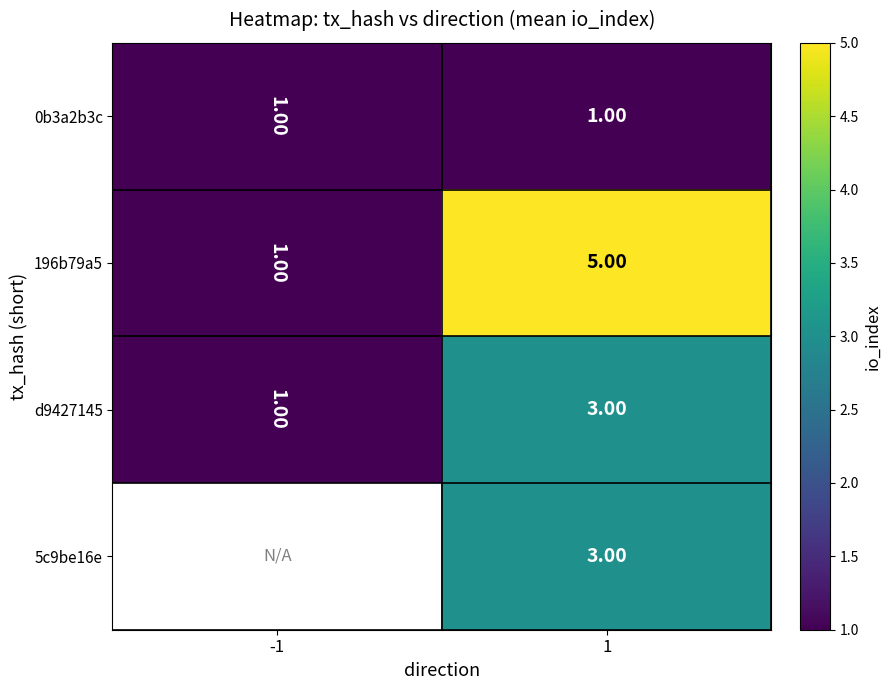

Rank the categories by d9427145 value from lowest to highest.

-1, 1